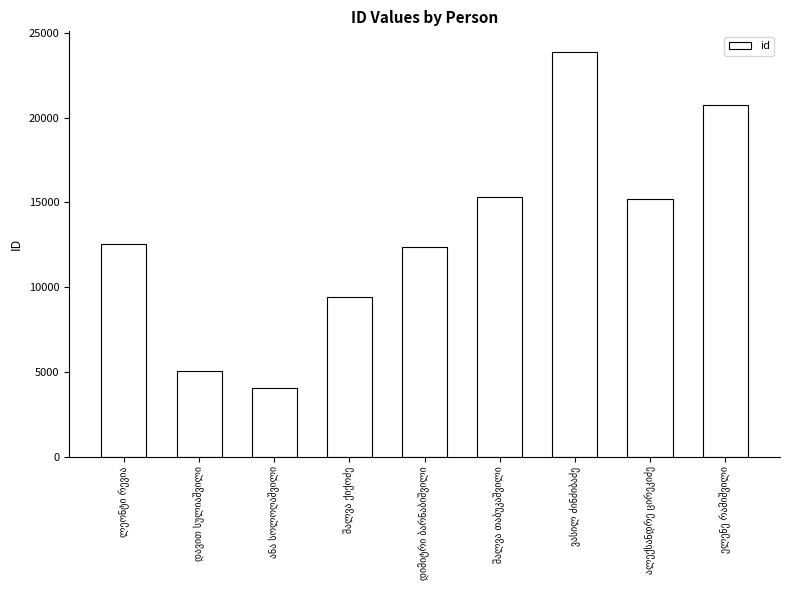

What is the value of the 1st bar from the left?

12521